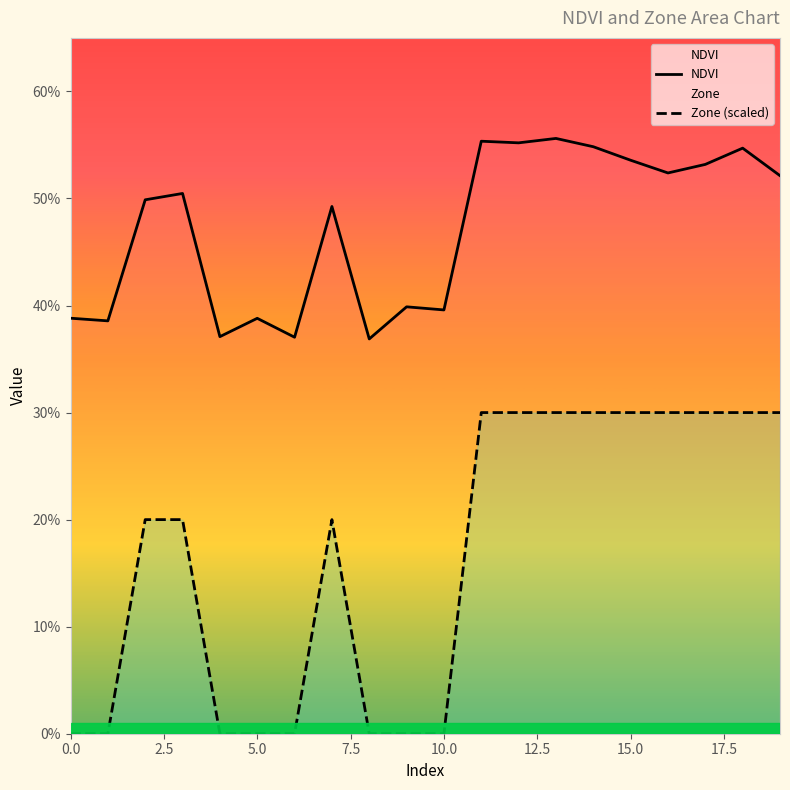

Which label corresponds to the largest value in the chart?

13